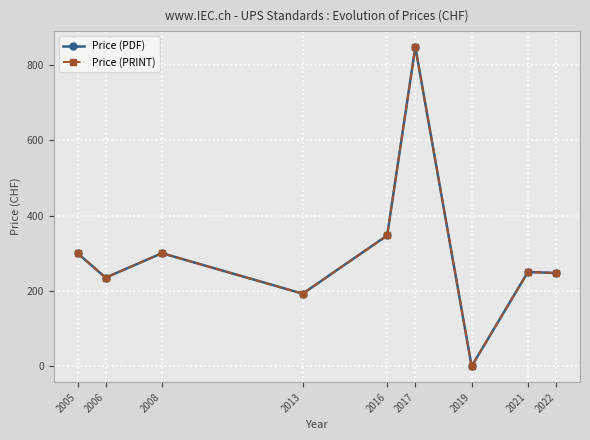

Reading left to right, extract all data points from this chart.

Price (PDF): 2005=300.0	2006=235.0	2008=300.0	2013=192.5	2016=347.0	2017=847.0	2019=0.0	2021=250.0	2022=247.5
Price (PRINT): 2005=300.0	2006=235.0	2008=300.0	2013=192.5	2016=347.0	2017=847.0	2019=0.0	2021=250.0	2022=247.5